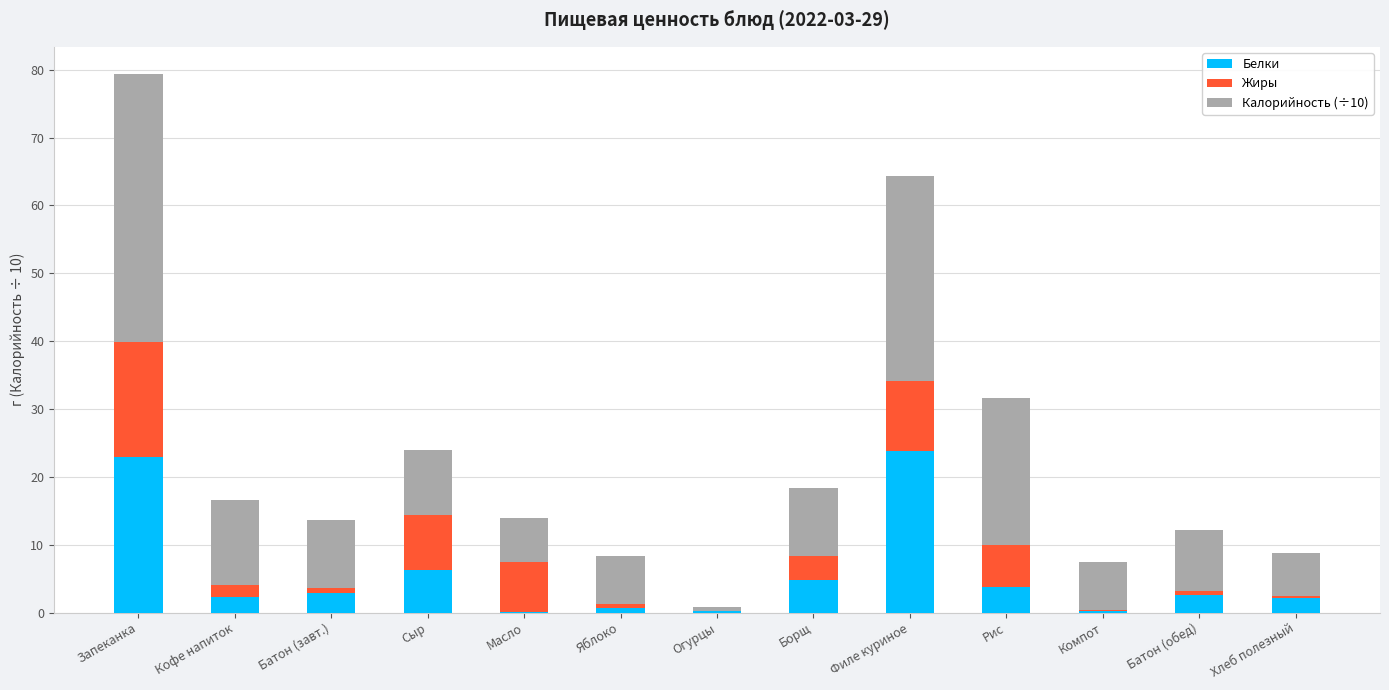

What is the total value across all series at Филе куриное?

64.3